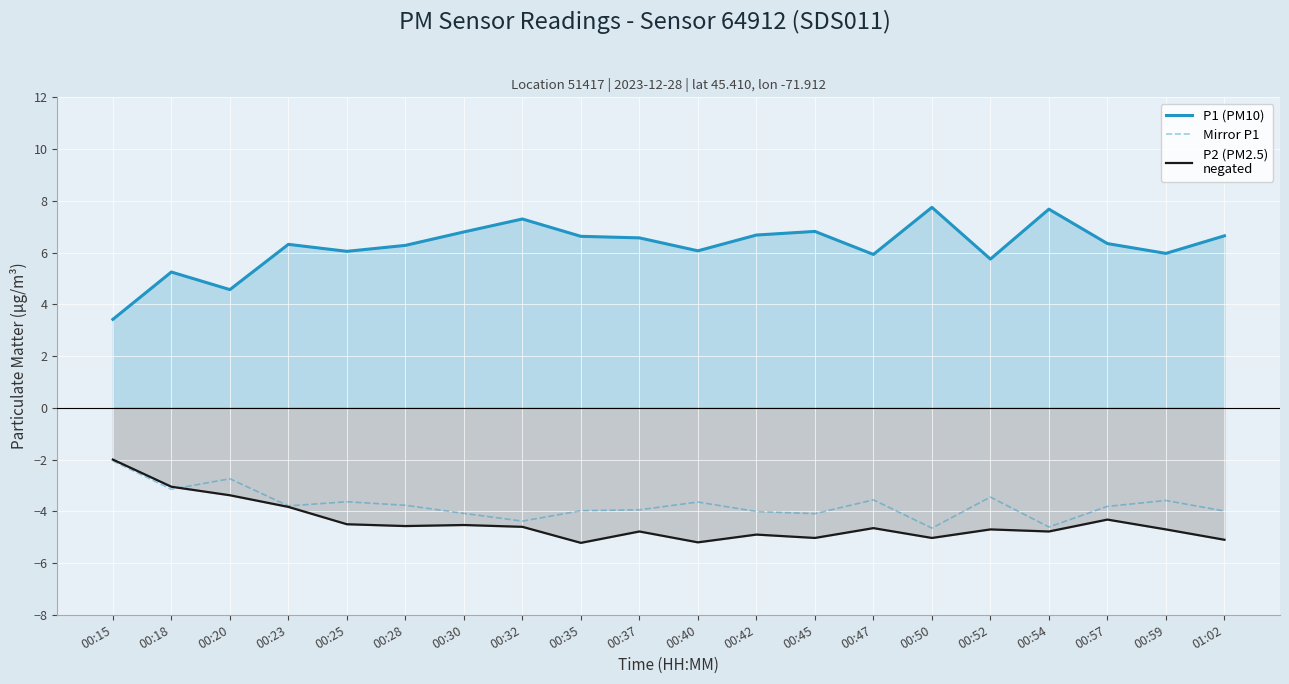

How many interior local valleys does the Mirror P1 series have?

6